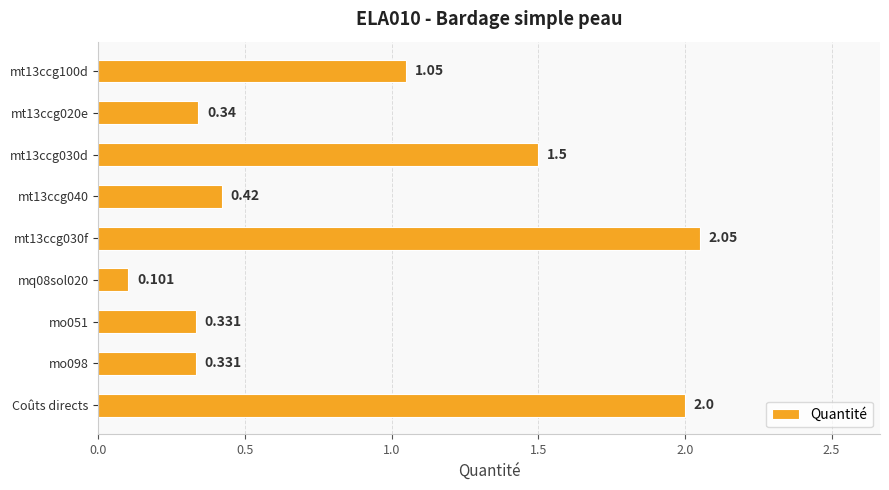

Count the number of categories in the chart.

9